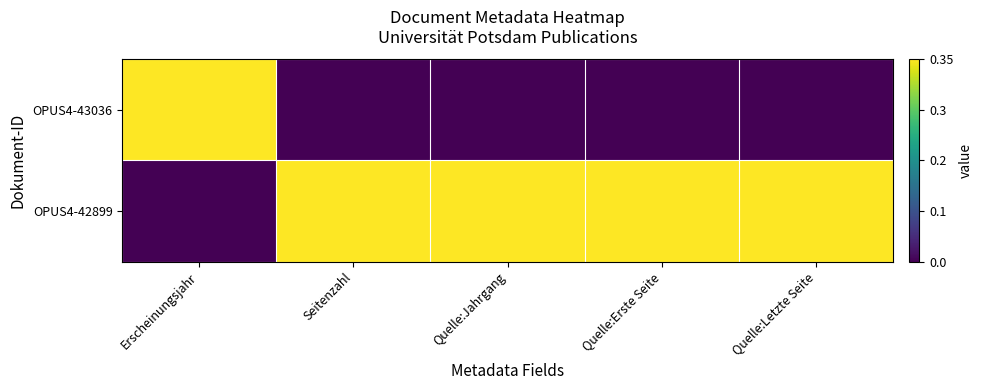

Reading right to left, list all the values displayed in this chart.

OPUS4-43036: Quelle:Letzte Seite=0	Quelle:Erste Seite=0	Quelle:Jahrgang=0	Seitenzahl=0	Erscheinungsjahr=1
OPUS4-42899: Quelle:Letzte Seite=1	Quelle:Erste Seite=1	Quelle:Jahrgang=1	Seitenzahl=1	Erscheinungsjahr=0